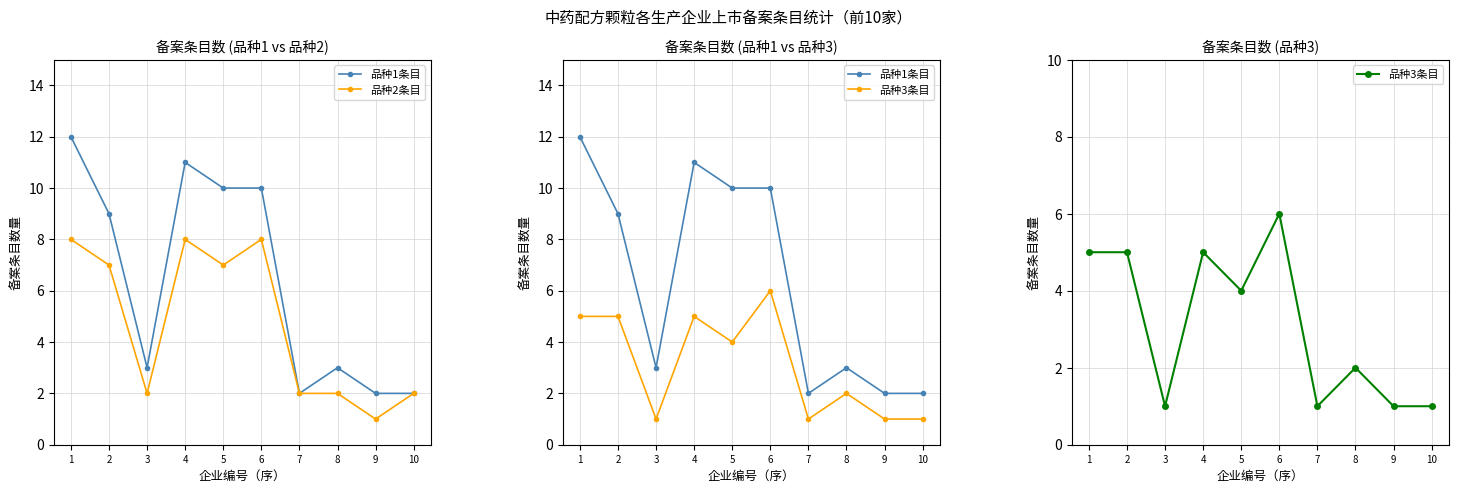

The 品种2条目 series shows 2 at 6. True or false?

False